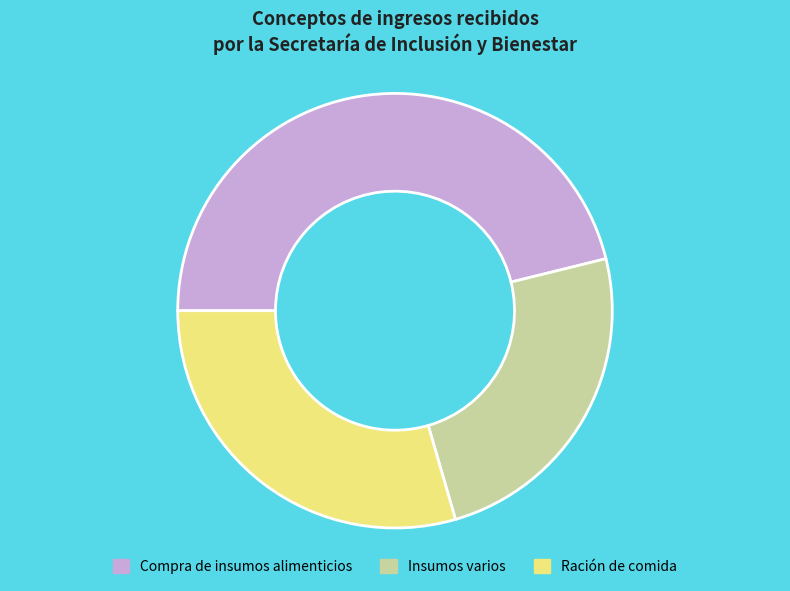

The Compra de insumos alimenticios slice represents 32% of the pie. True or false?

False